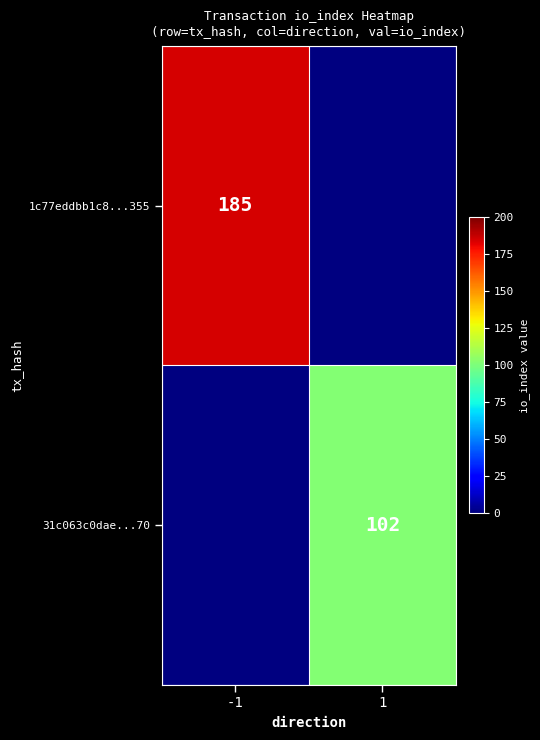

Is the value of 1c77eddbb1c8...355 at -1 greater than the value of 31c063c0dae...70 at 1?

Yes